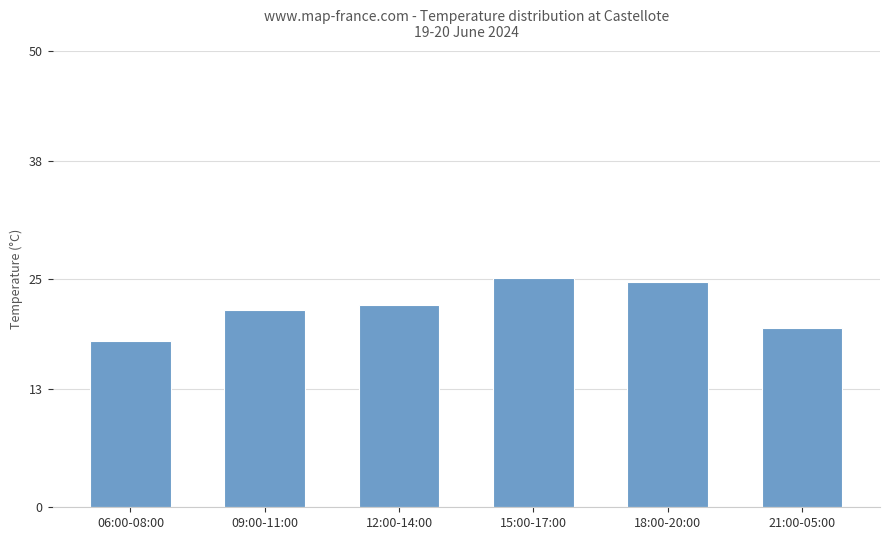

What is the difference between the values at 12:00-14:00 and 15:00-17:00?

2.9